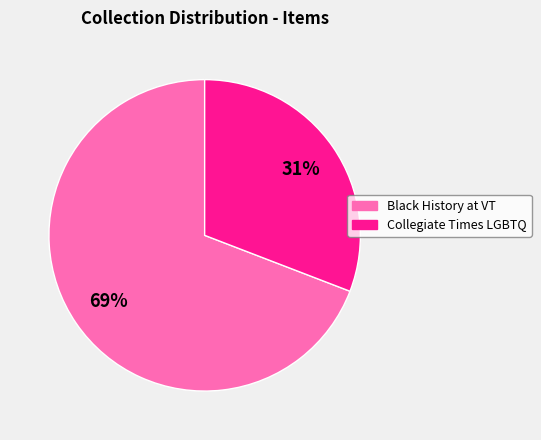

Does any single category account for the majority?

Yes